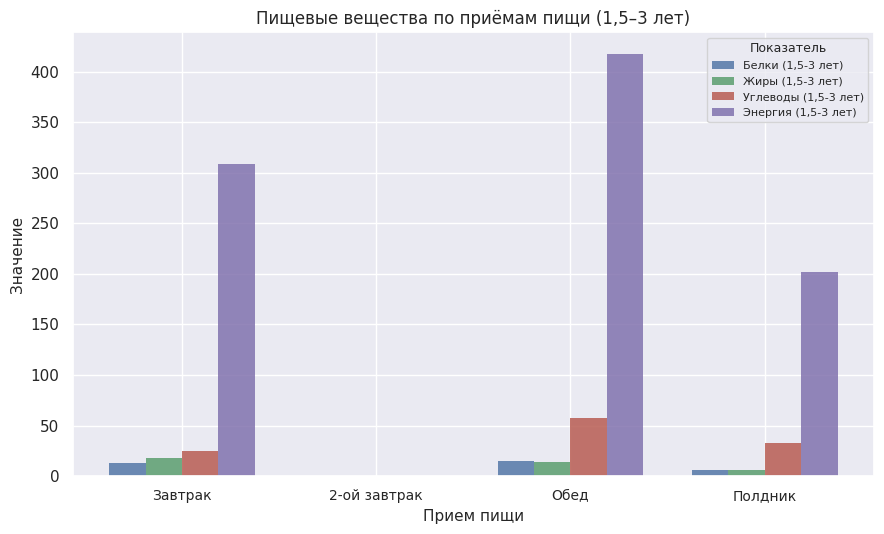

Are the bars grouped side by side (vs. stacked)?

Yes